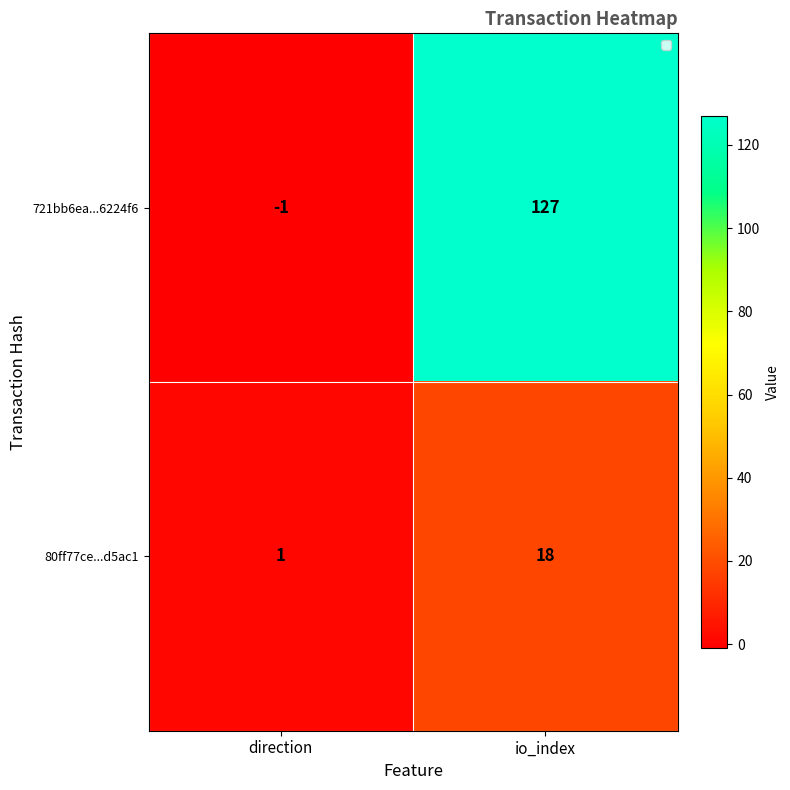

Which label corresponds to the smallest value in the chart?

direction